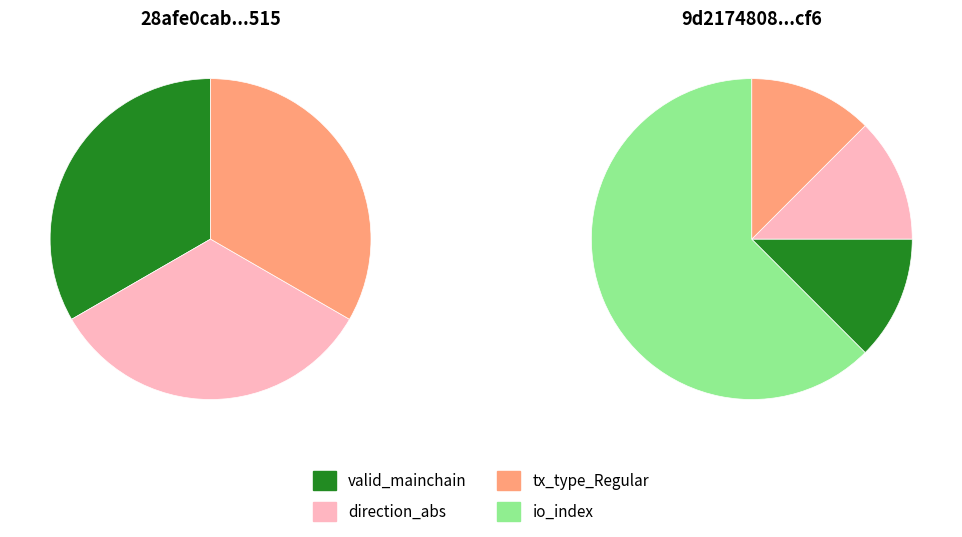

Is it true that direction is 12% of the pie?

True